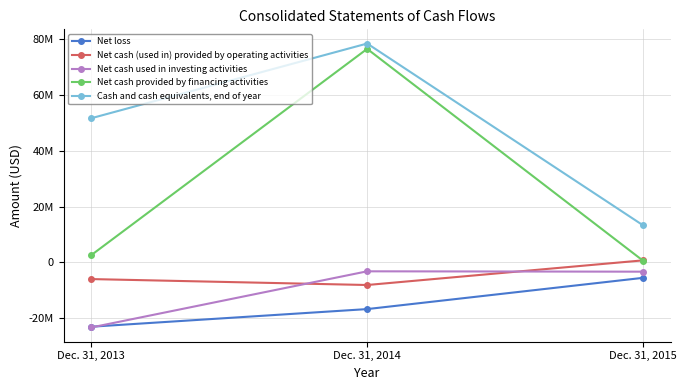

Reading right to left, list all the values displayed in this chart.

Net loss: -5523000	-16736000	-23067000
Net cash (used in) provided by operating activities: 748000	-8100000	-5970000
Net cash used in investing activities: -3316000	-3187000	-23340000
Net cash provided by financing activities: 579000	76610000	2587000
Cash and cash equivalents, end of year: 13284000	78524000	51712000